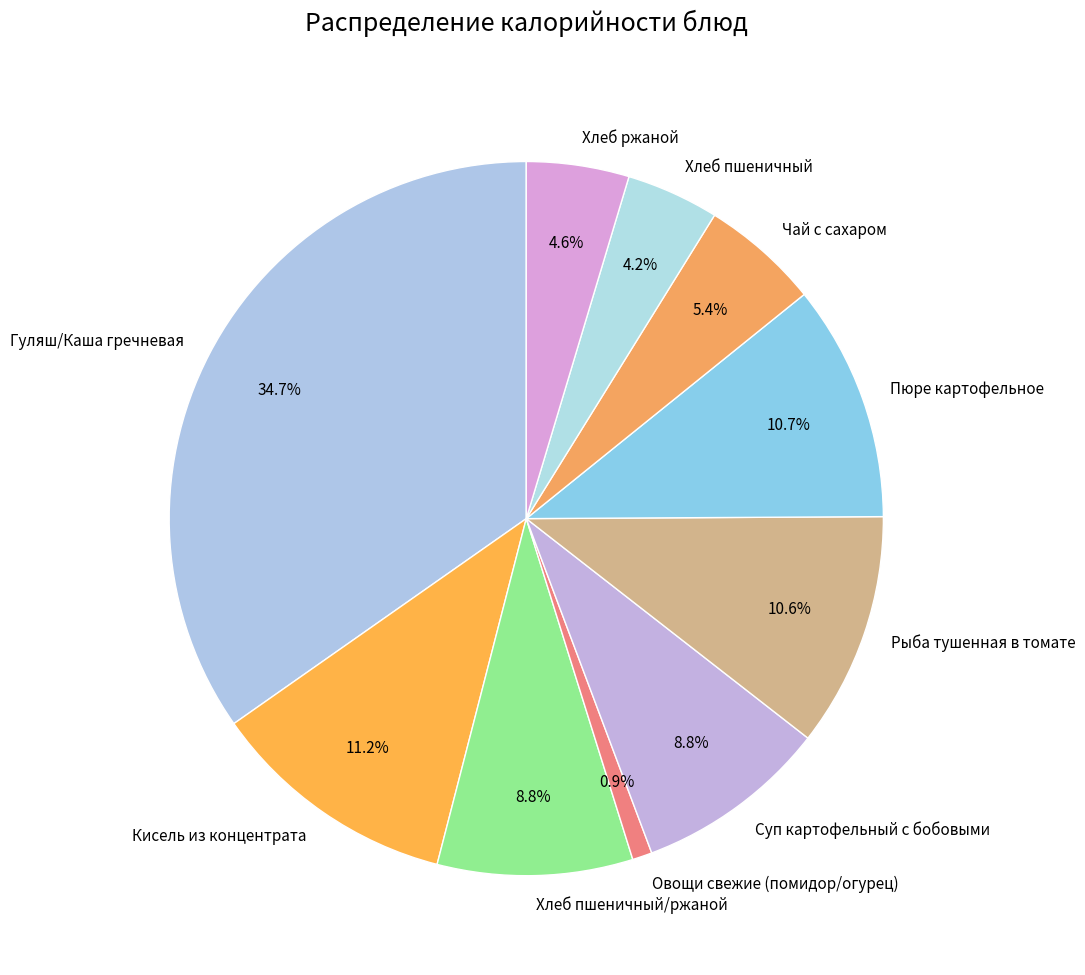

To the nearest percent, what percentage of the pie is Суп картофельный с бобовыми?

9%